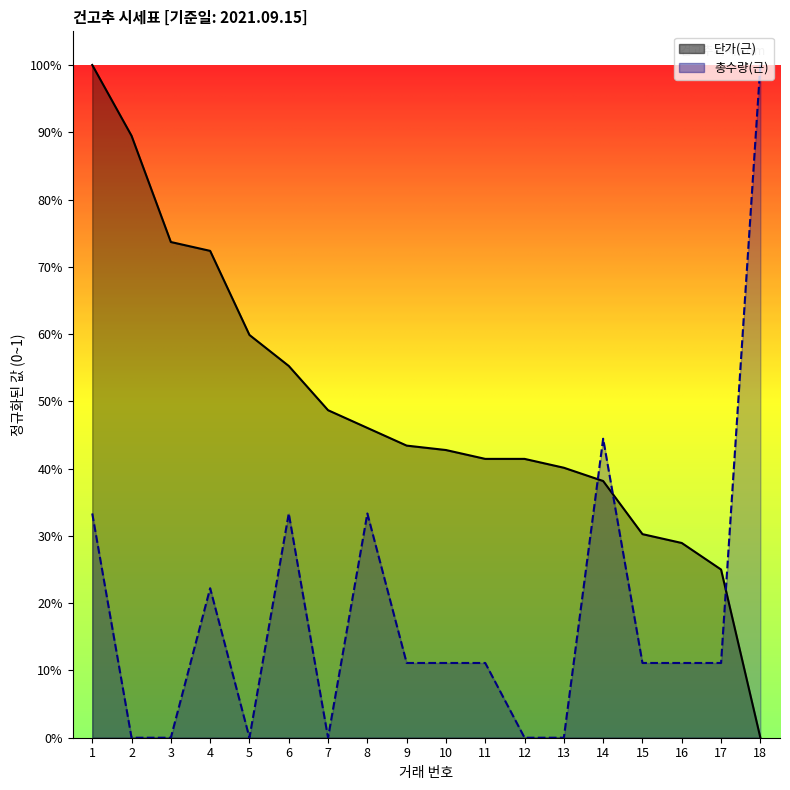

True or false: 총수량(근) has a value of 0.2 at 8.

False